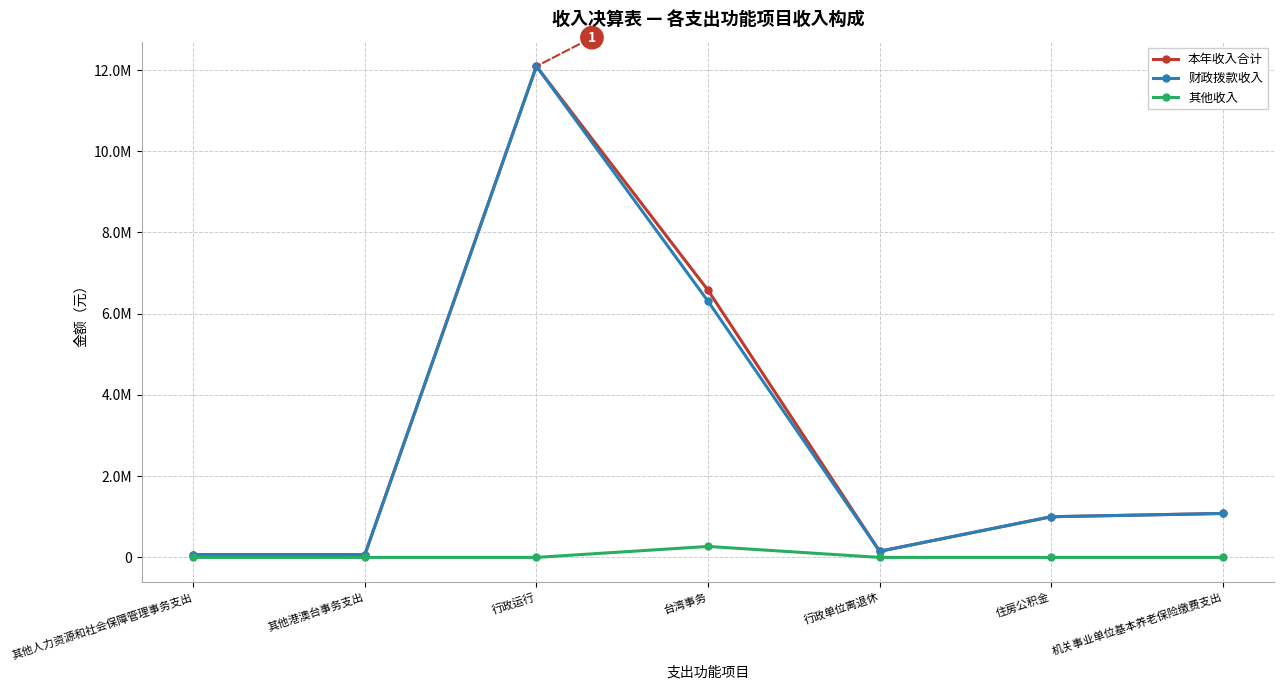

Which label corresponds to the largest value in the chart?

行政运行